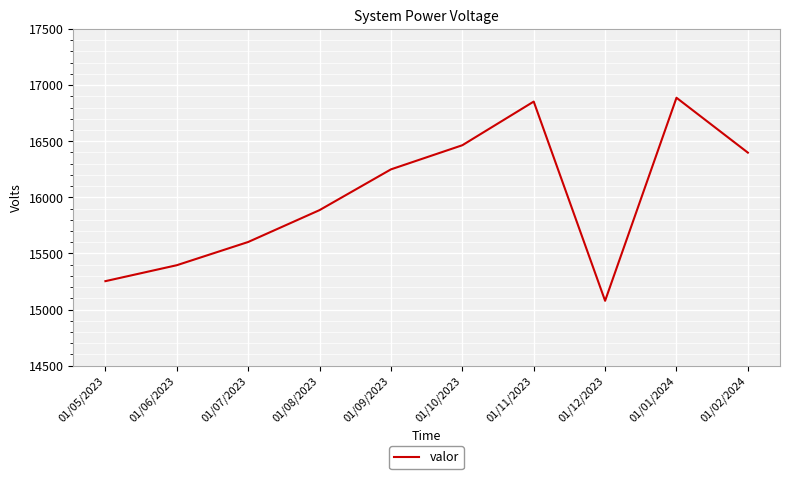

True or false: there are more than 2 points higher than both neighbors.

False